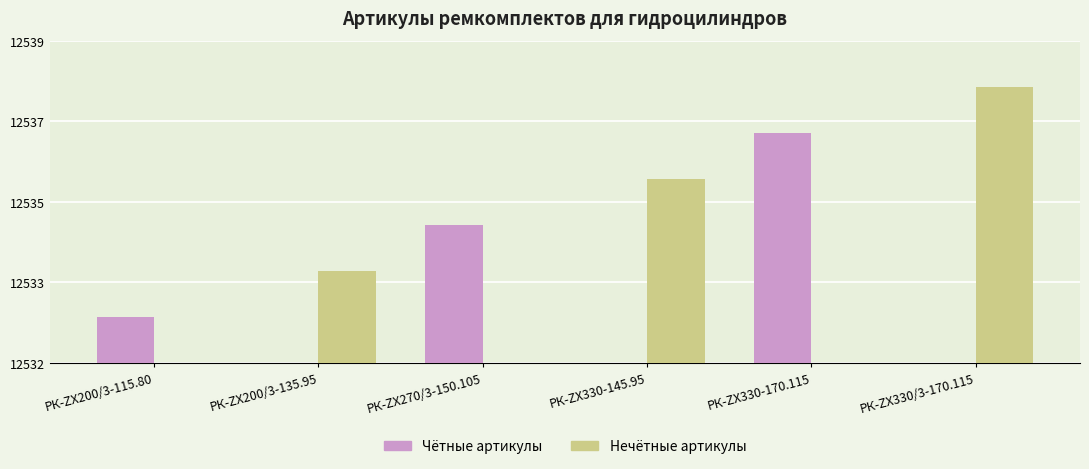

How many bars are there in each group?

2